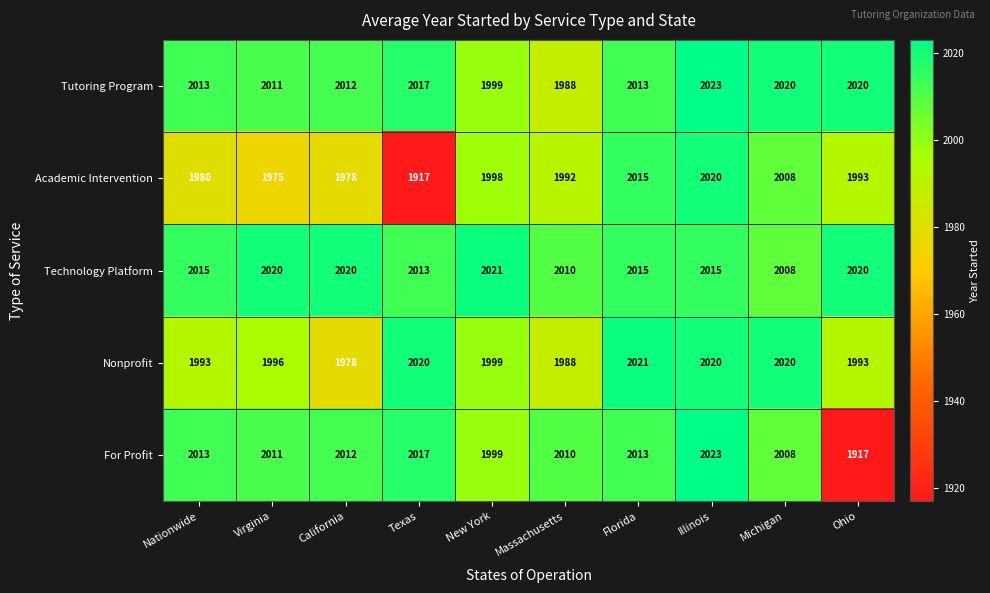

At which label is Nonprofit closest to 1999?

New York